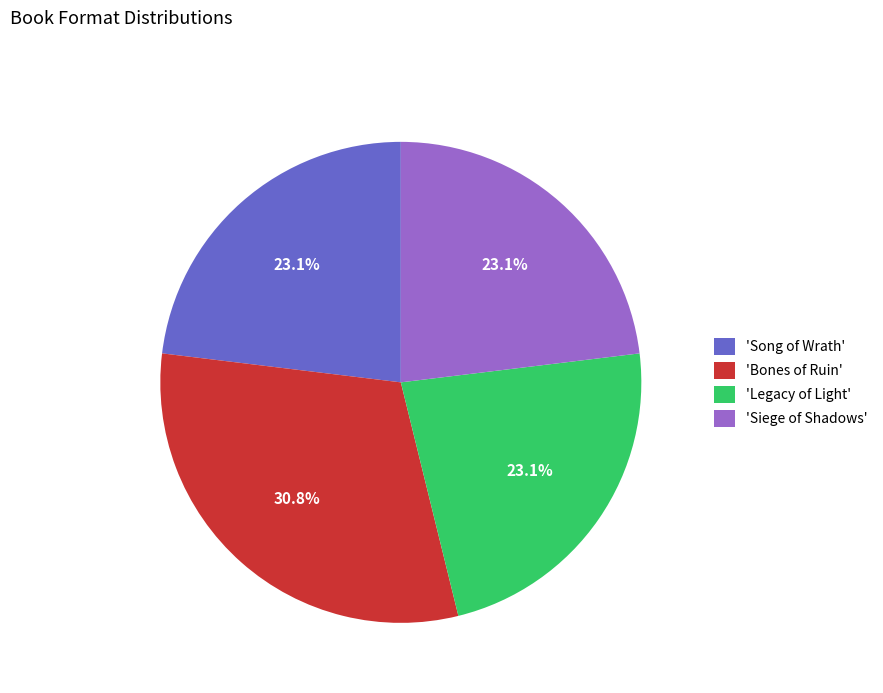

Between 'Bones of Ruin' and 'Song of Wrath', which is larger?

'Bones of Ruin'